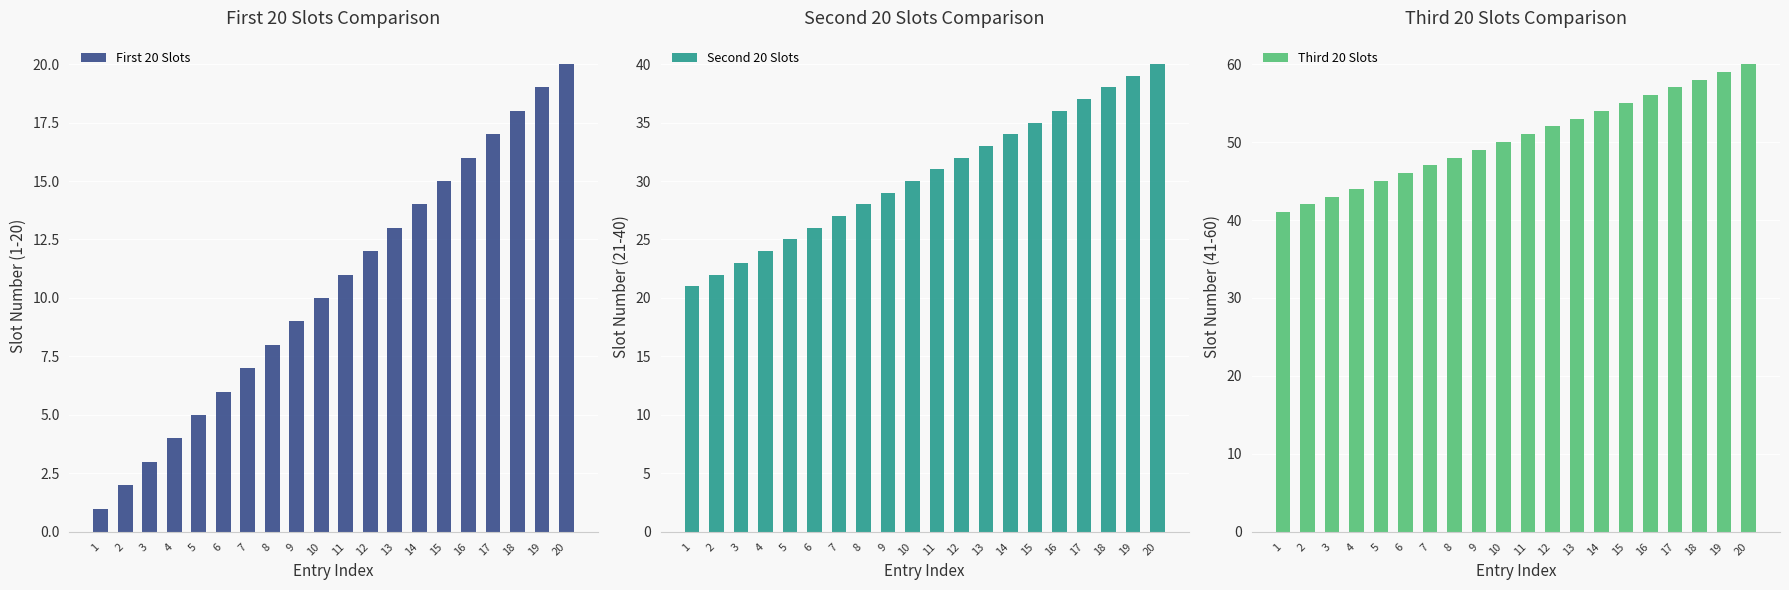

Rank the series by their maximum value, from highest to lowest.

Third 20 Slots, Second 20 Slots, First 20 Slots